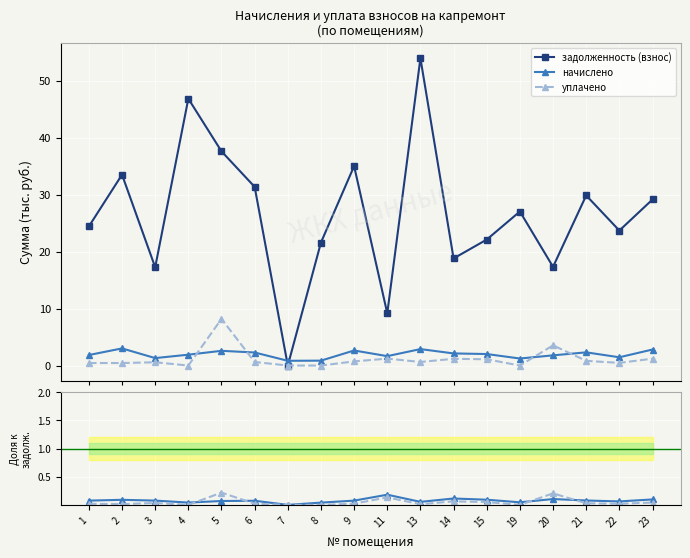

Is the value of уплачено at 14 greater than the value of задолженность (взнос) at 23?

No